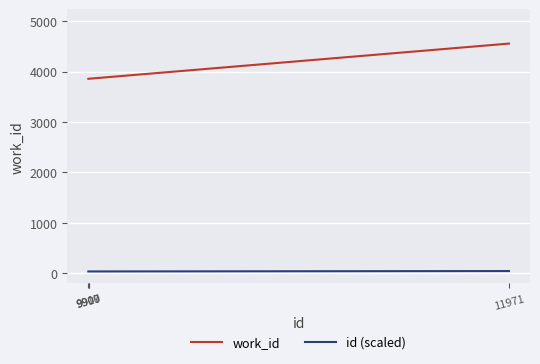

True or false: work_id and id (scaled) intersect in this chart.

False